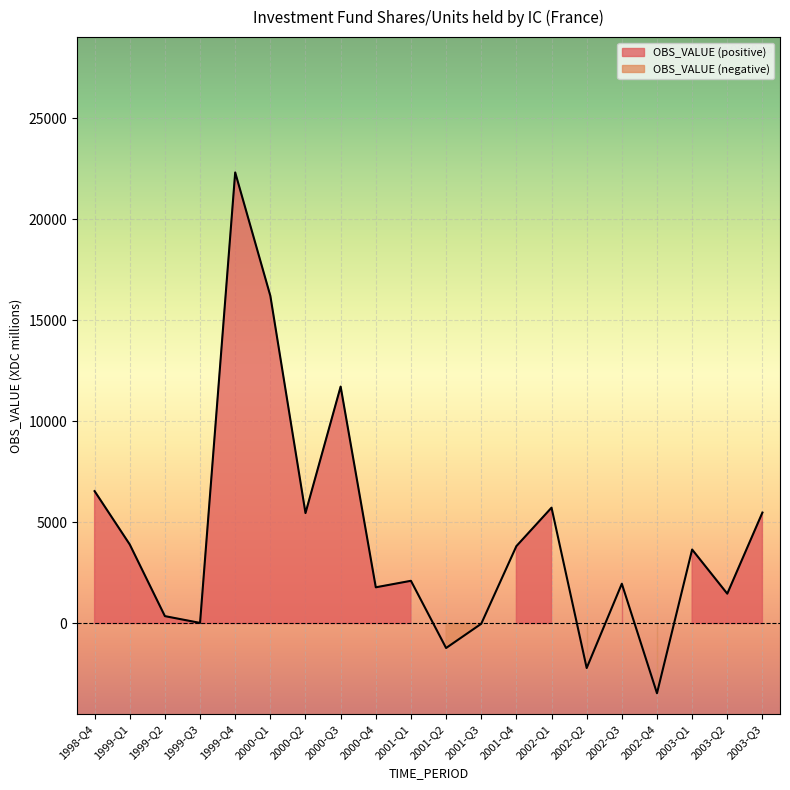

What position from the right is 1999-Q2?

18